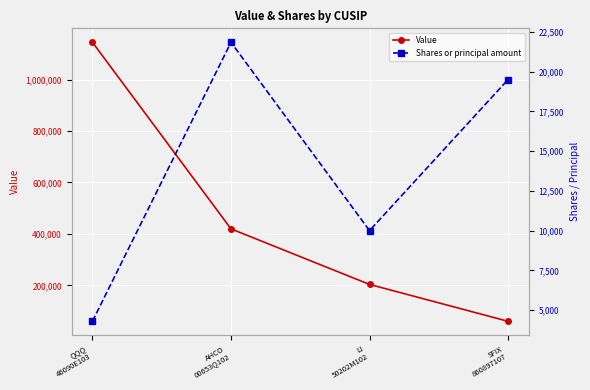

Is the value of Shares or principal amount at SFIX
860897107 greater than the value of Value at AHCO
00653Q102?

No